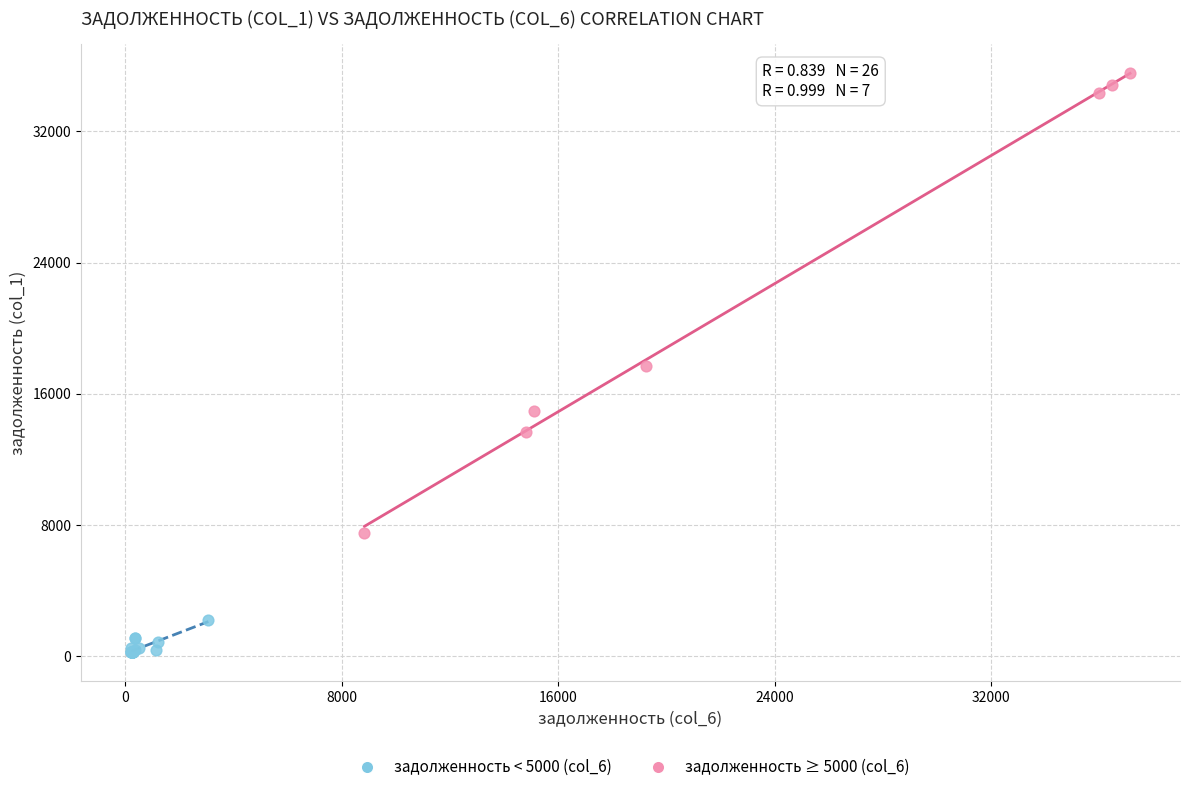

Which series has the largest Y range (max minus min)?

задолженность ≥ 5000 (col_6)